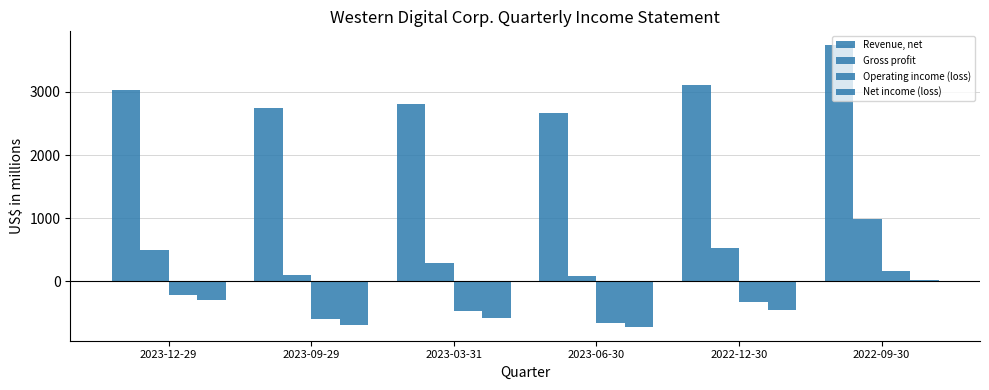

How many bars are there in total?

24